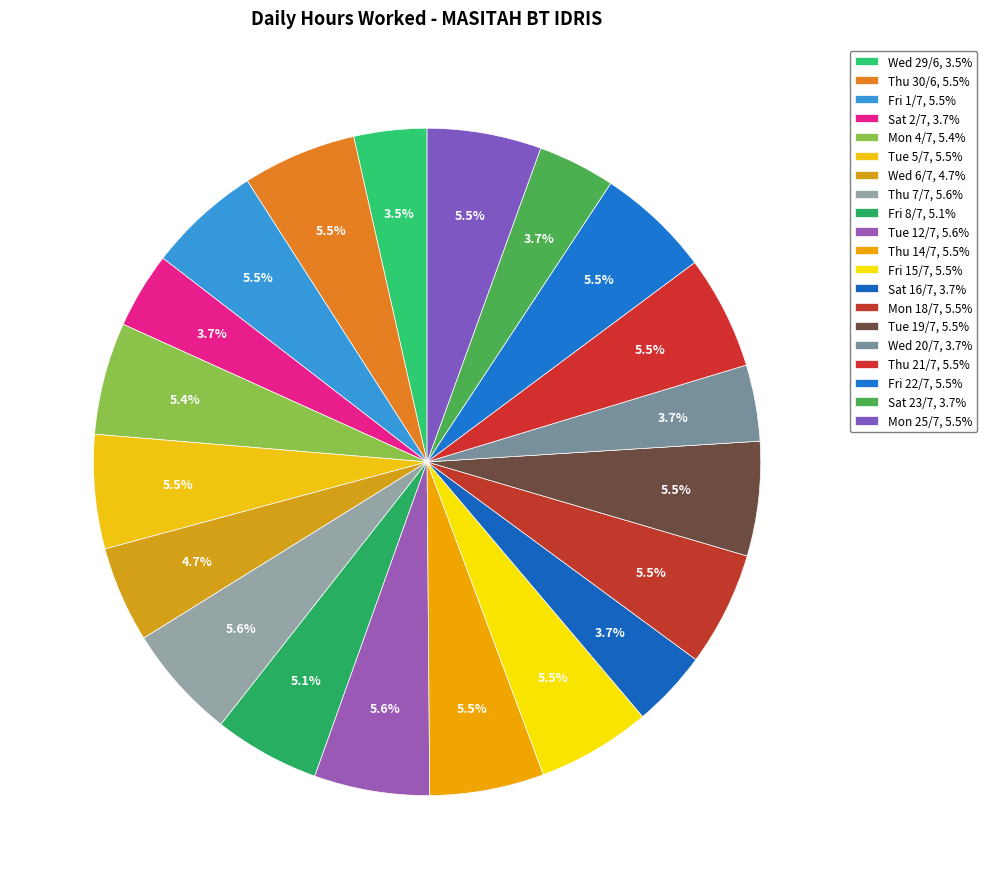

To the nearest percent, what percentage of the pie is Wed 29/6?

4%